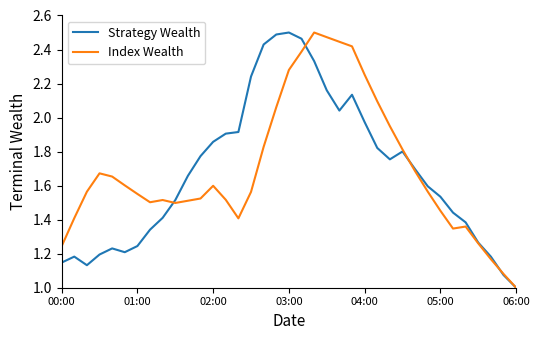

How many values in the Strategy Wealth series exceed 1?

36